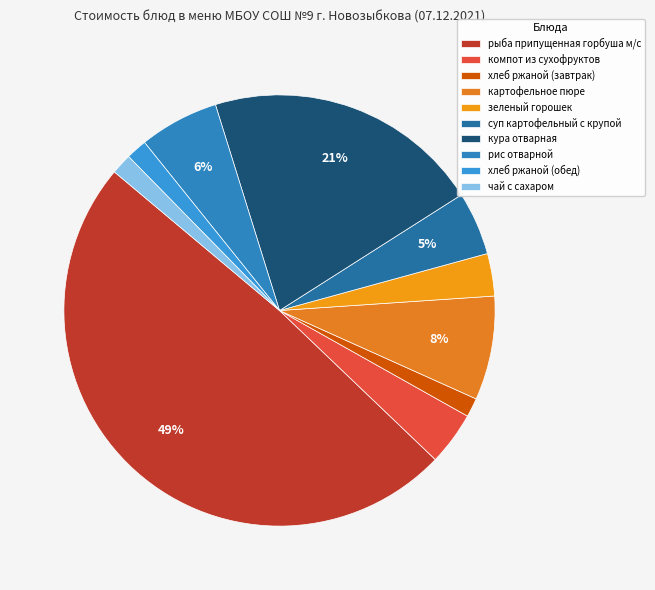

To the nearest percent, what portion does чай с сахаром represent?

2%